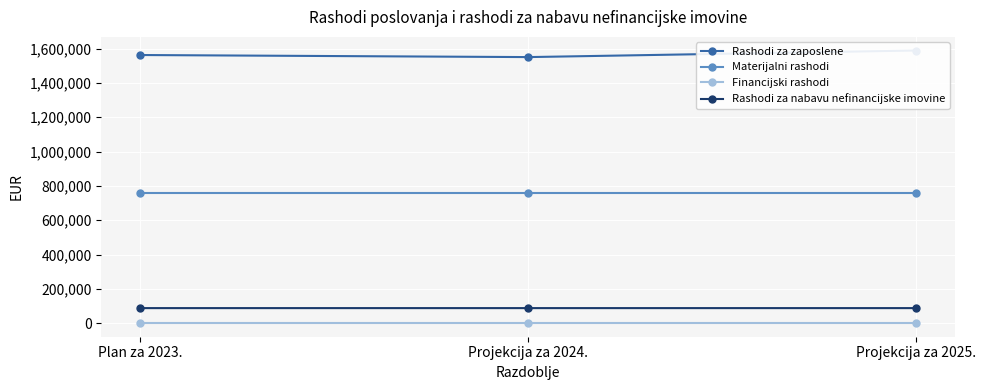

Is it true that Rashodi za zaposlene equals 1588361 at Projekcija za 2025.?

True